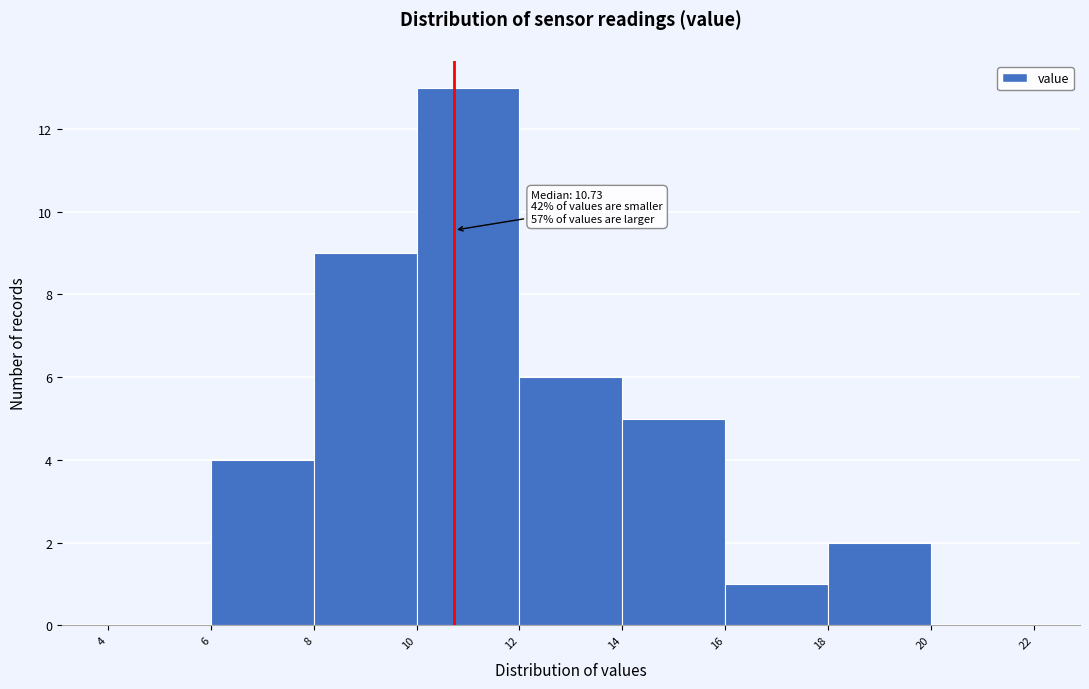

Which range on the x-axis has the tallest bar?

10 to 12